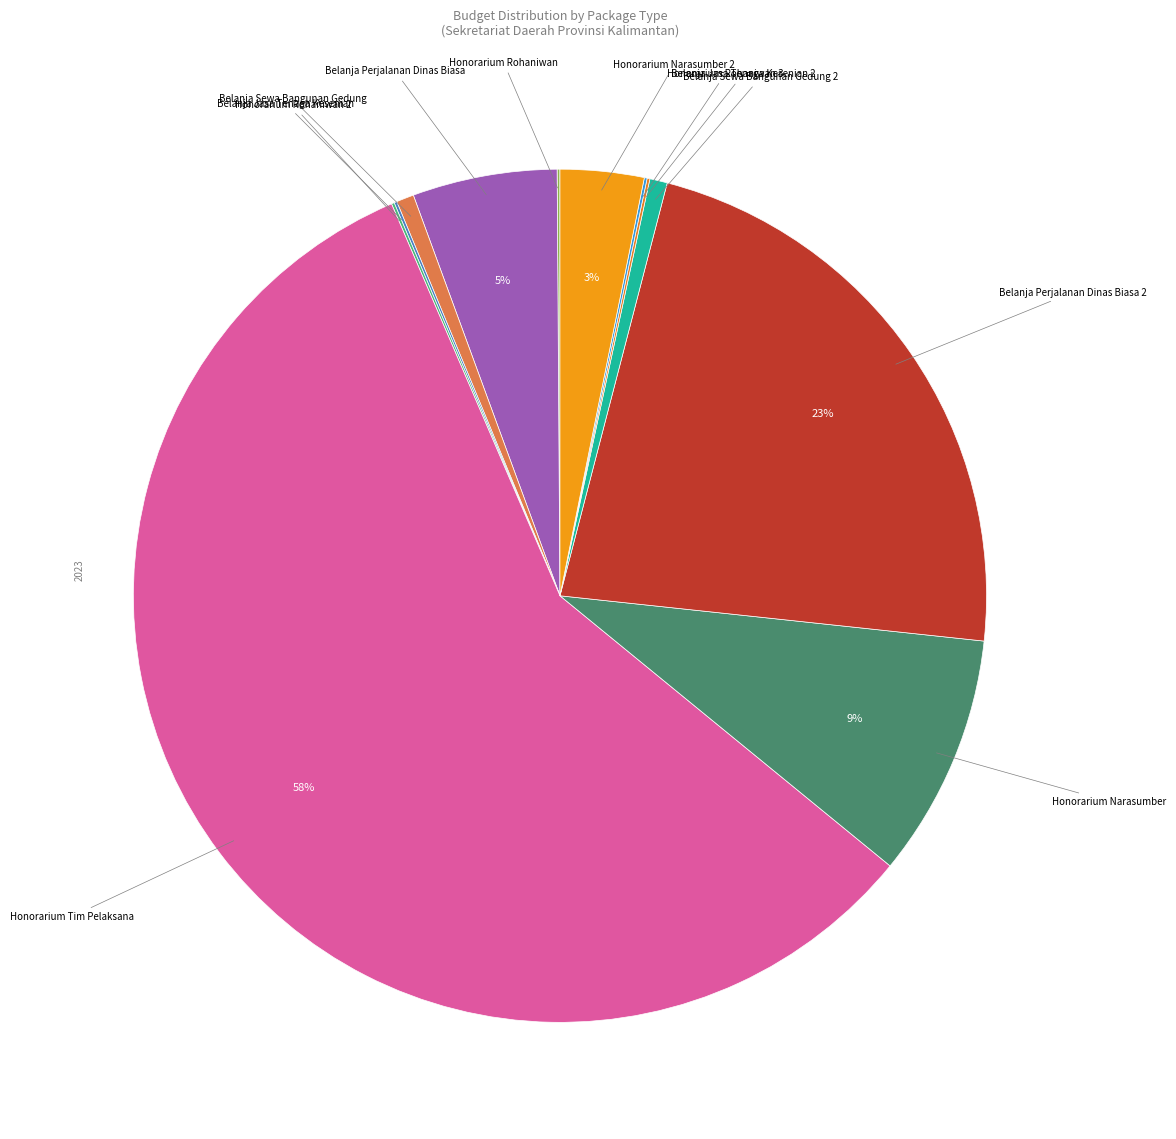

How many slices are in this pie chart?

12